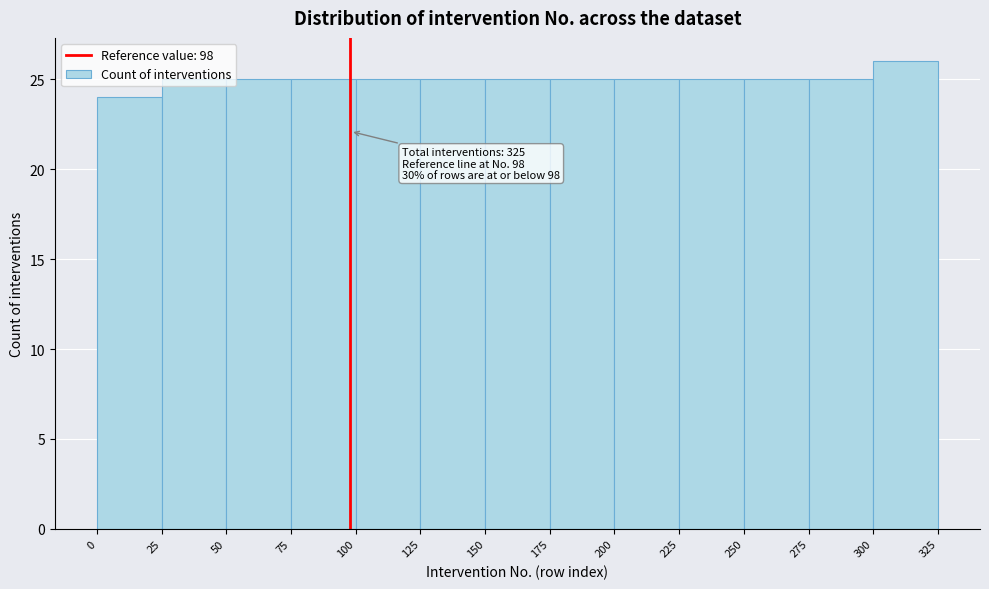

Over which range of the x-axis is the bar tallest?

300 to 325